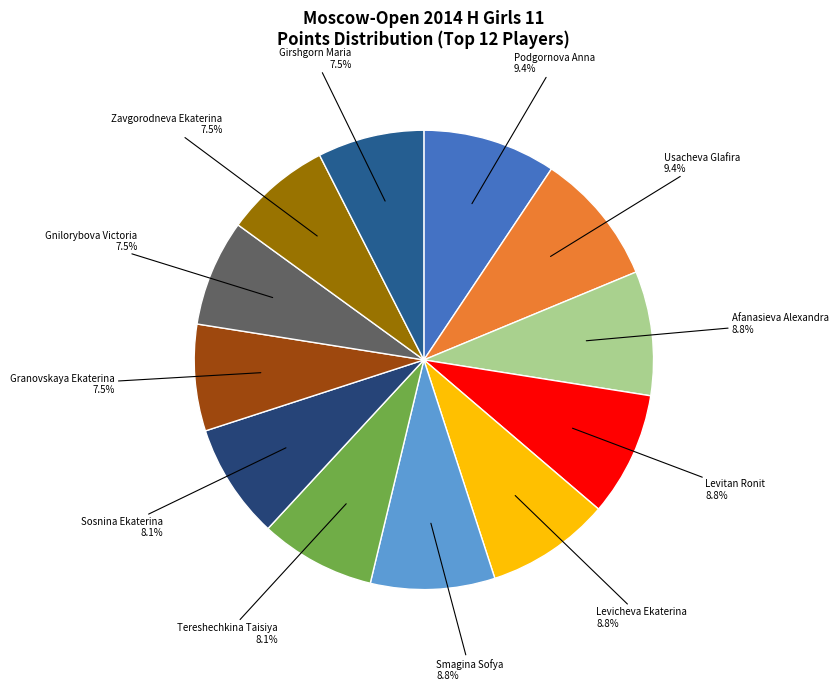

True or false: Podgornova Anna accounts for 4% of the total.

False